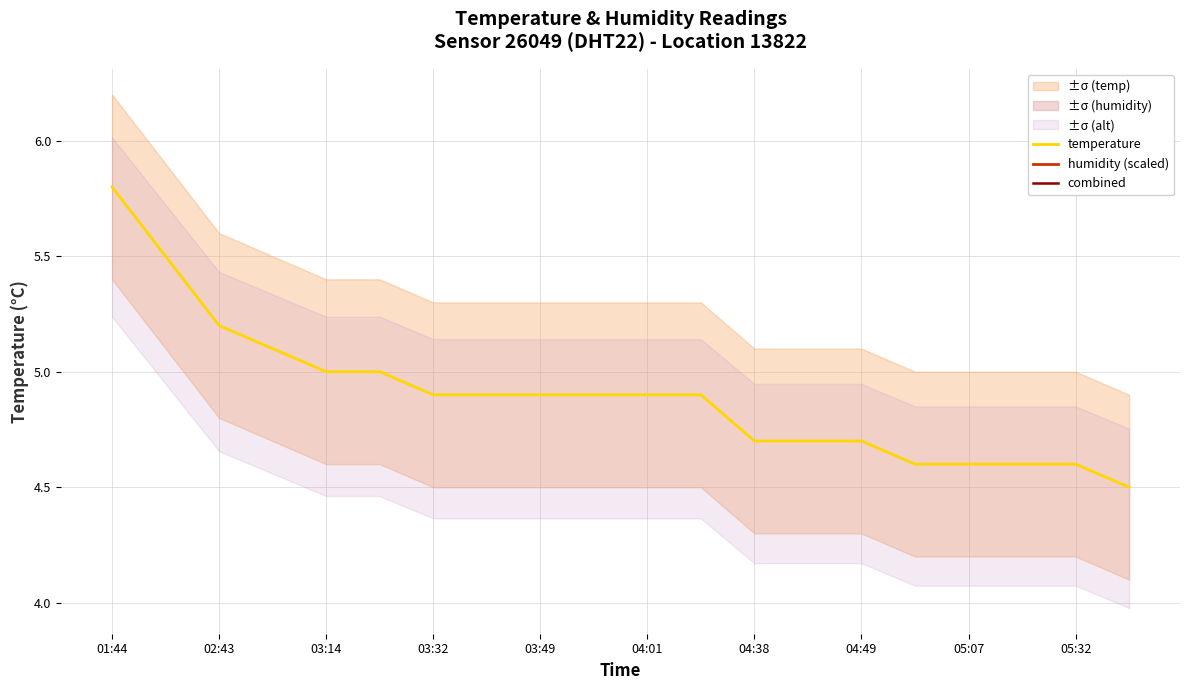

The value of temperature at 02:43 is 5.2. True or false?

True